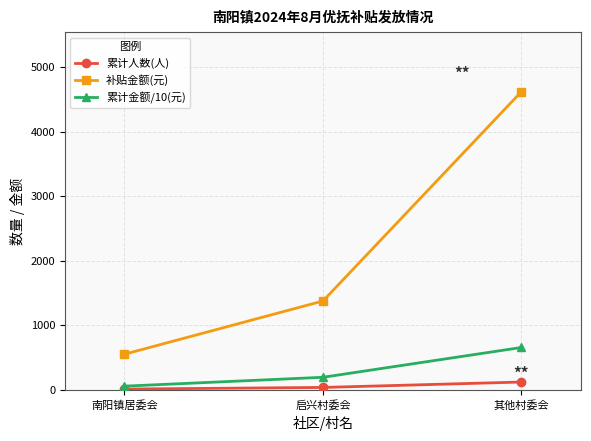

What position from the left is 南阳镇居委会?

1